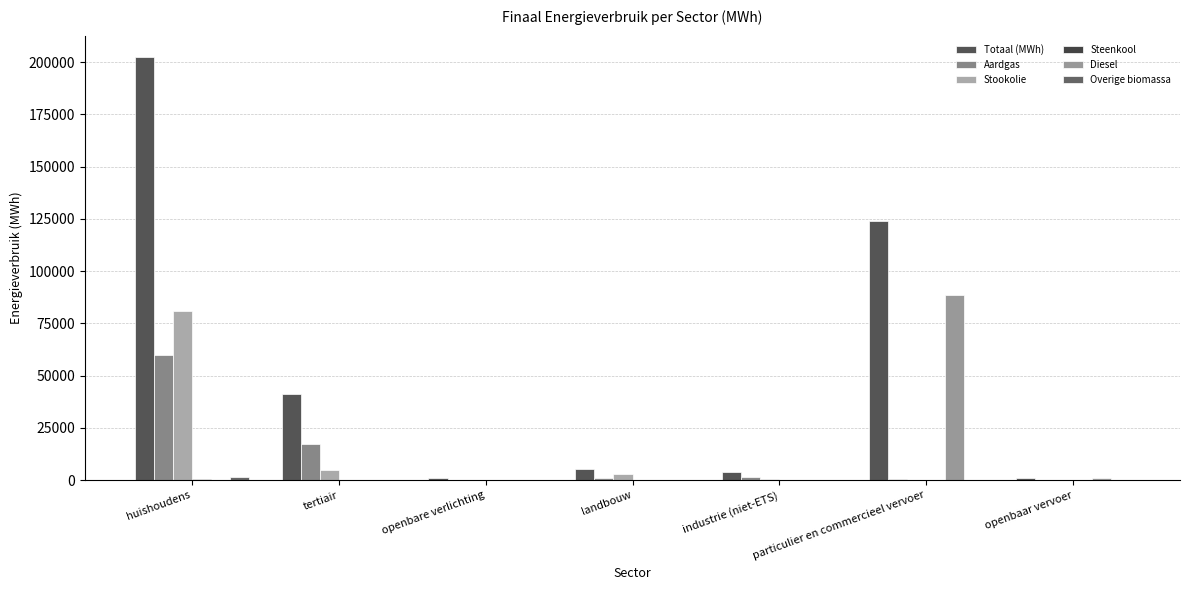

Reading right to left, list all the values displayed in this chart.

Totaal (MWh): openbaar vervoer=1003.3	particulier en commercieel vervoer=123761.1	industrie (niet-ETS)=4139.1	landbouw=5233.3	openbare verlichting=895.2	tertiair=41179.9	huishoudens=202502.9
Aardgas: openbaar vervoer=0.0	particulier en commercieel vervoer=557.7	industrie (niet-ETS)=1369.9	landbouw=955.7	openbare verlichting=0.0	tertiair=17317.6	huishoudens=59866.5
Stookolie: openbaar vervoer=0.0	particulier en commercieel vervoer=0.0	industrie (niet-ETS)=509.9	landbouw=3044.0	openbare verlichting=0.0	tertiair=4941.8	huishoudens=81143.7
Steenkool: openbaar vervoer=0.0	particulier en commercieel vervoer=0.0	industrie (niet-ETS)=3.4	landbouw=244.5	openbare verlichting=0.0	tertiair=0.0	huishoudens=462.4
Diesel: openbaar vervoer=934.7	particulier en commercieel vervoer=88369.6	industrie (niet-ETS)=0.0	landbouw=0.0	openbare verlichting=0.0	tertiair=0.0	huishoudens=0.0
Overige biomassa: openbaar vervoer=0.0	particulier en commercieel vervoer=0.0	industrie (niet-ETS)=0.0	landbouw=0.0	openbare verlichting=0.0	tertiair=210.2	huishoudens=1422.1